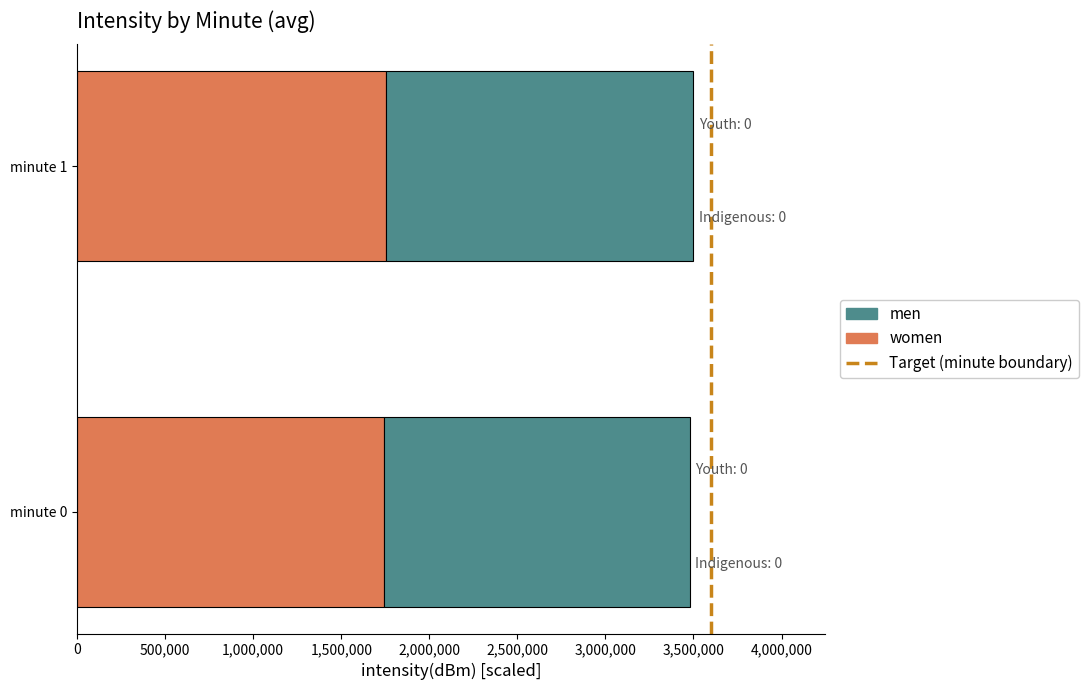

What is the total value across all series at minute 1?

3500000.0